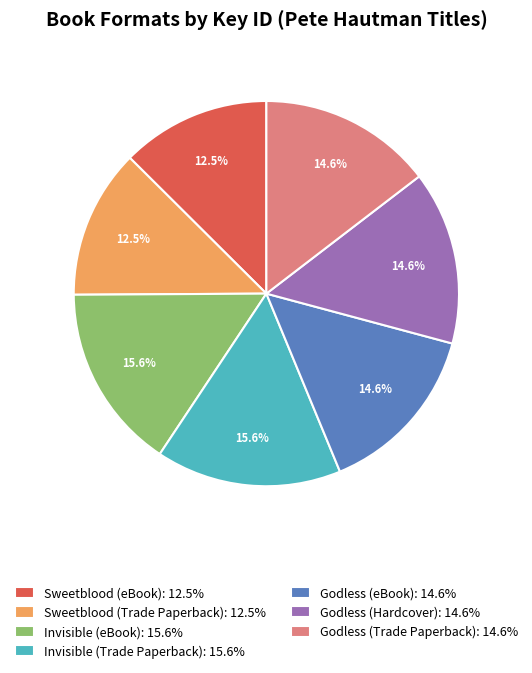

What percentage is the Godless (Trade Paperback) slice, to the nearest percent?

15%